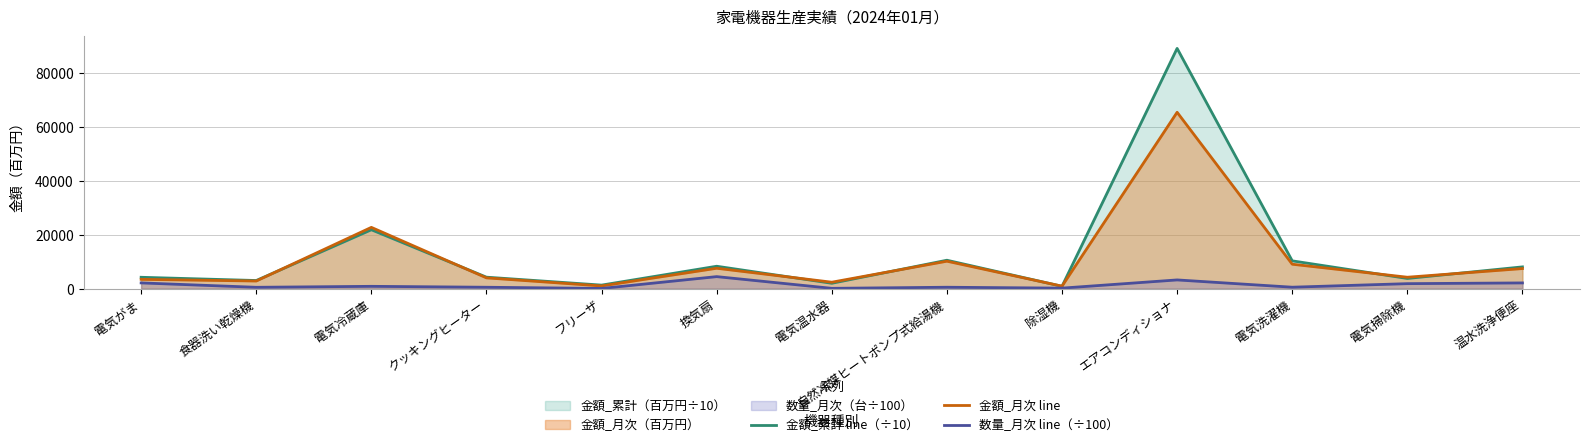

What is the difference between the maximum and second lowest values in the 数量_月次 line（÷100） series?

4341.9